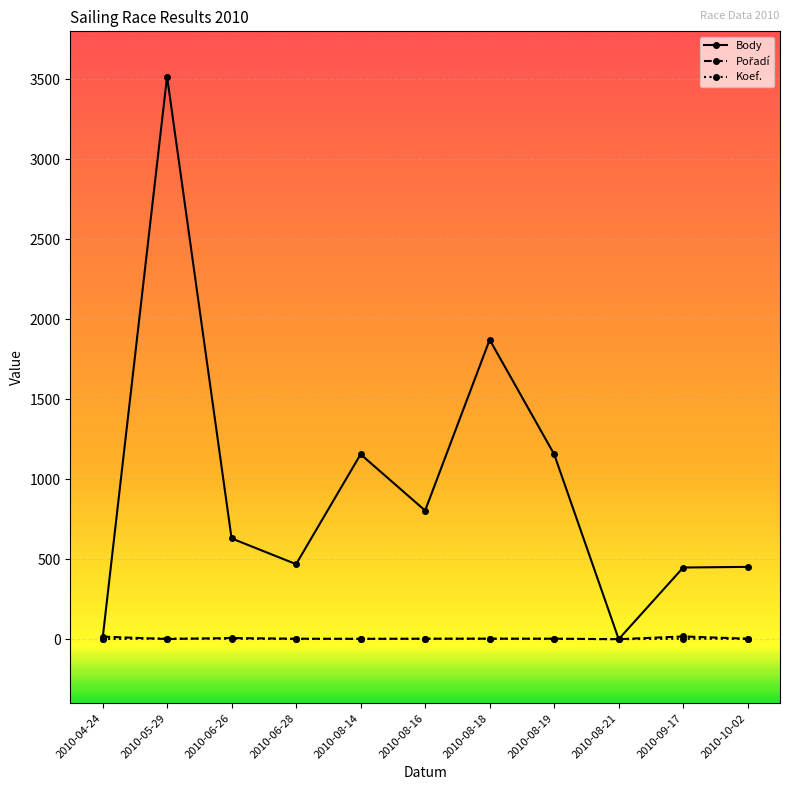

What is the difference between the maximum and minimum values in the Koef. series?

4